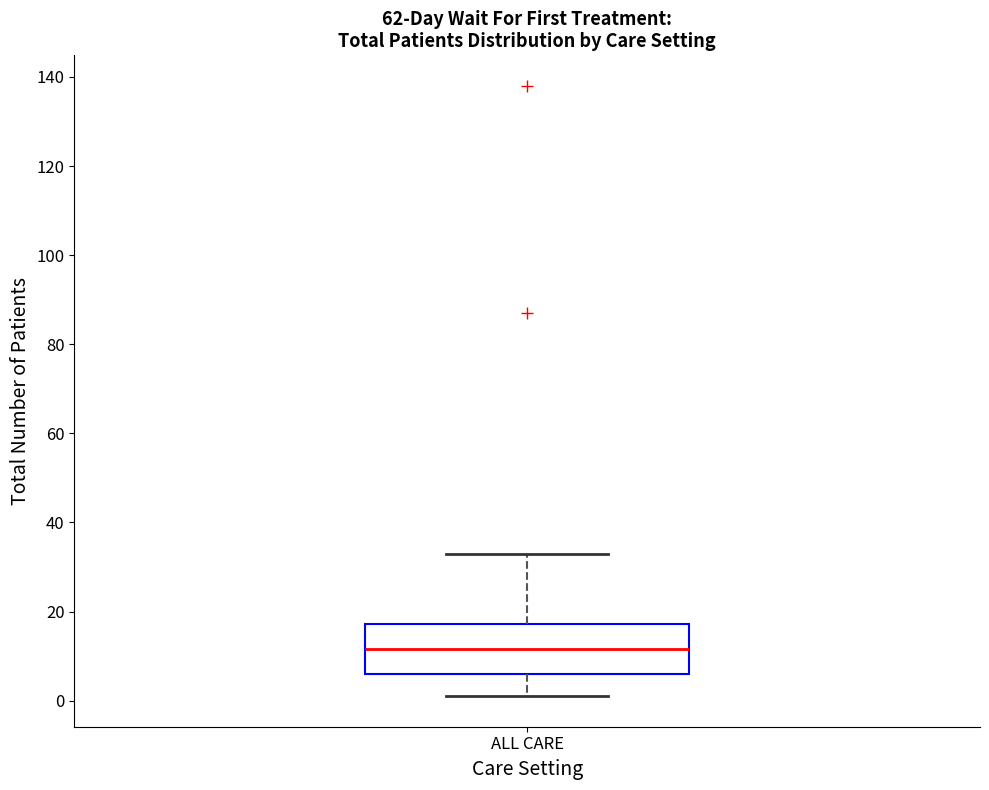

Transcribe this box plot: give where the median line is, the range the box spans, and where the two whiskers end, as read against the y-axis. The values are not printed on the chart, so give them approximately, as read against the axis.

median 12, box 6 to 18, whiskers 2 to 34